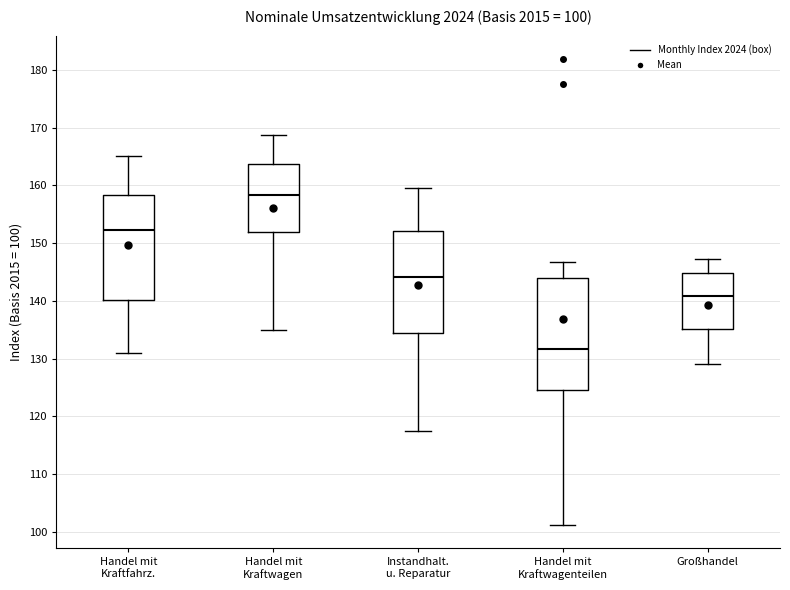

Comparing the boxes themselves (not the whiskers), which one is the tallest?

Handel mit Kraftwagenteilen